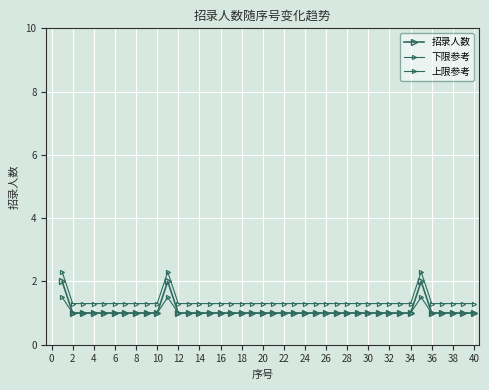

In 上限参考, how many points are higher than both neighbors (excluding endpoints)?

2